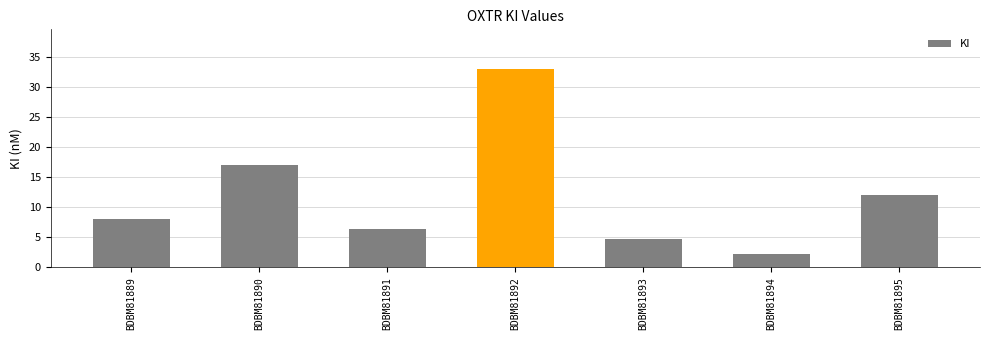

Does the chart contain any negative values?

No